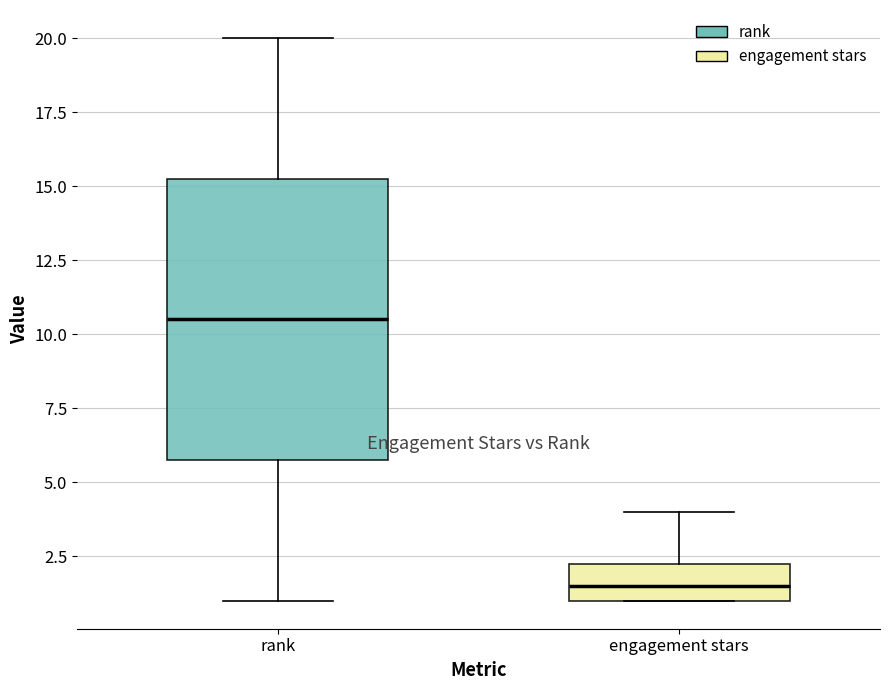

Reading left to right, transcribe this box plot: for each box, give where its median line is, the range the box spans, and where its two whiskers end, as read against the y-axis. The values are not printed on the chart, so give them approximately, as read against the axis.

rank: median 10.5, box 6.0 to 15.5, whiskers 1.0 to 20.0
engagement stars: median 1.5, box 1.0 to 2.5, whiskers 1.0 to 4.0